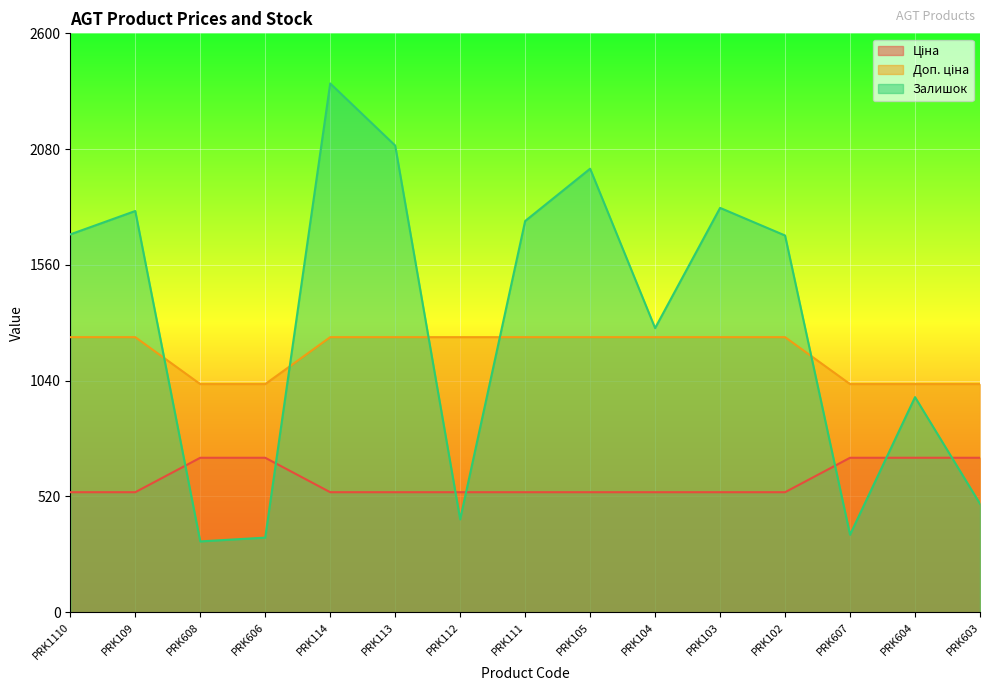

What is the difference between the Залишок values at PRK103 and PRK604?

850.0